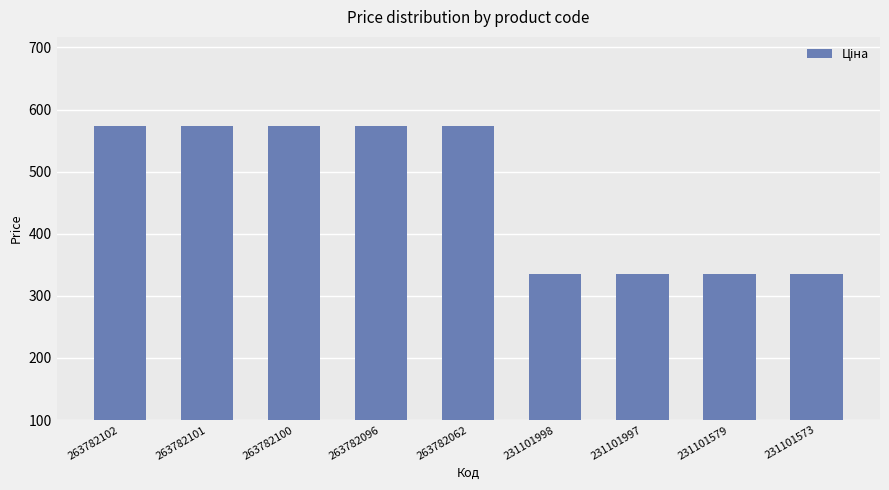

What is the difference between the maximum and minimum values?

239.1